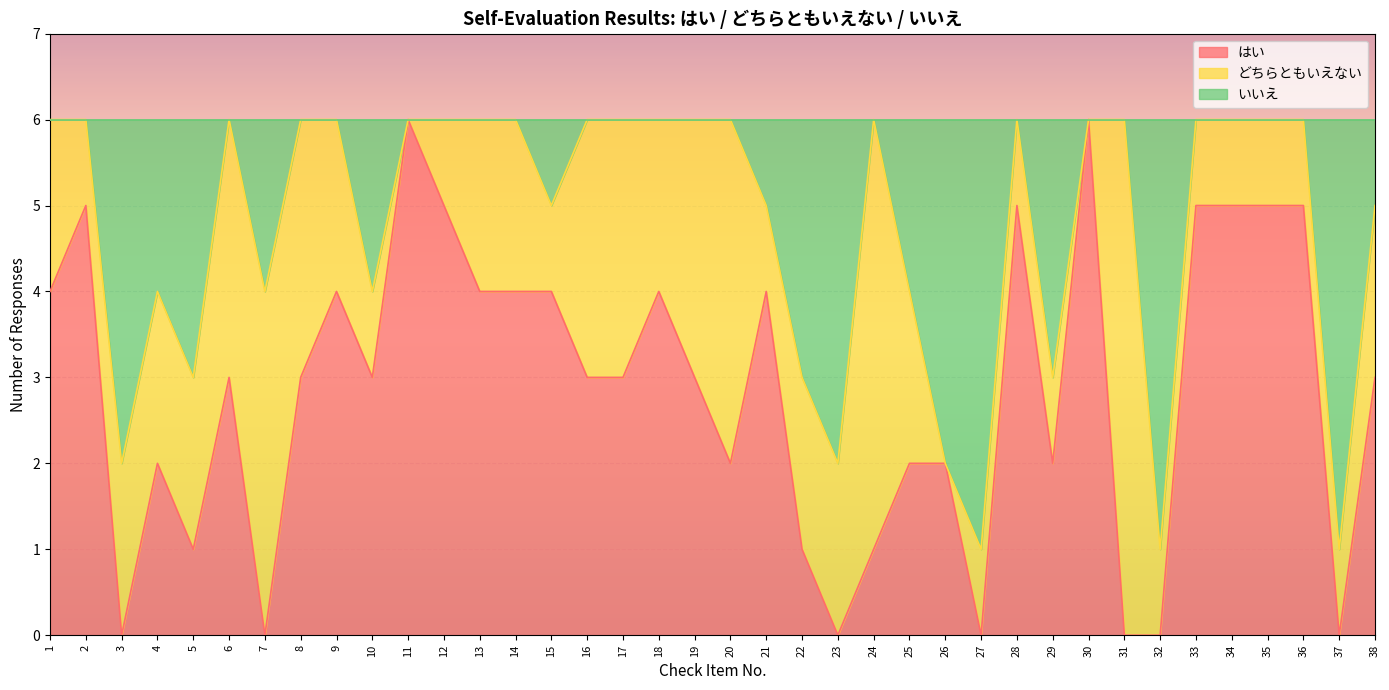

What is the total value across all series at 27?

6